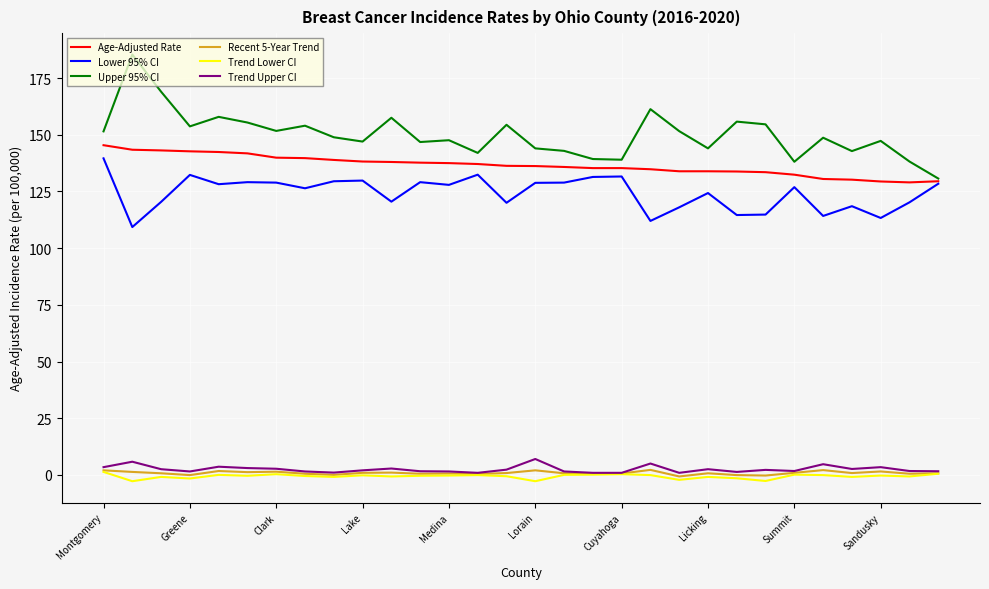

What is the highest value of the Recent 5-Year Trend series?

2.2